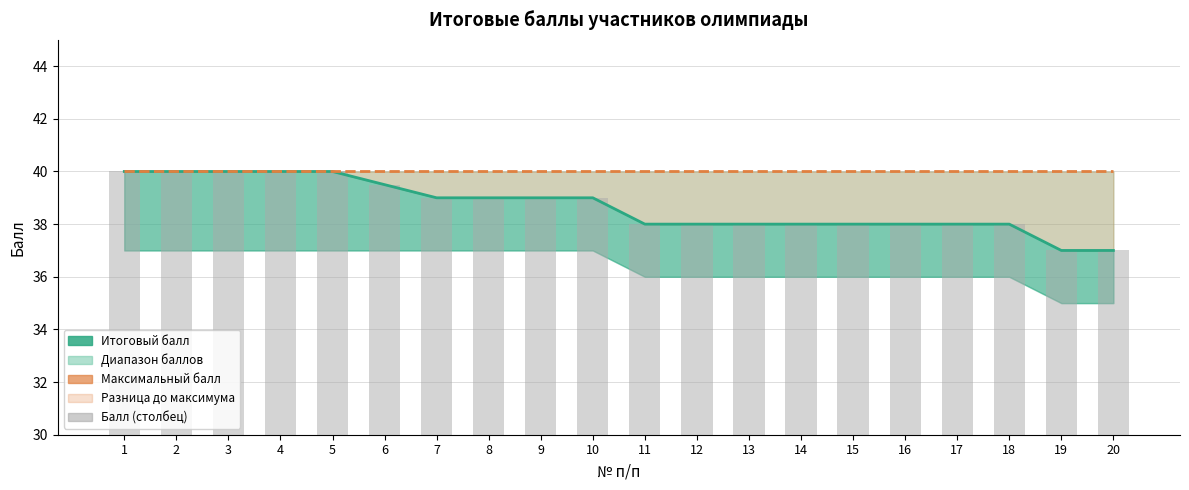

The Максимальный балл series shows 40.0 at 9. True or false?

True